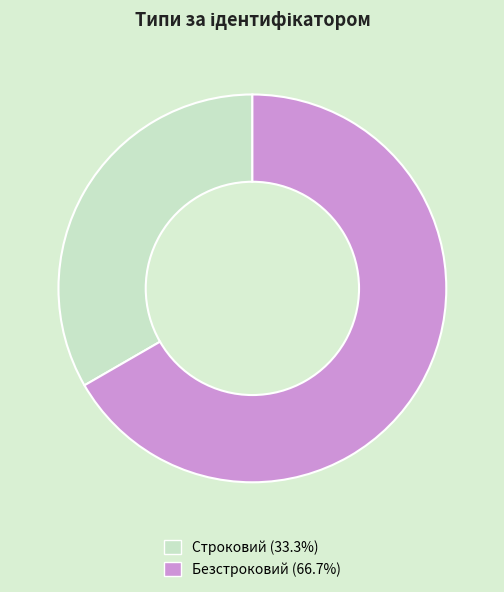

Which category has the biggest portion of the pie?

Безстроковий